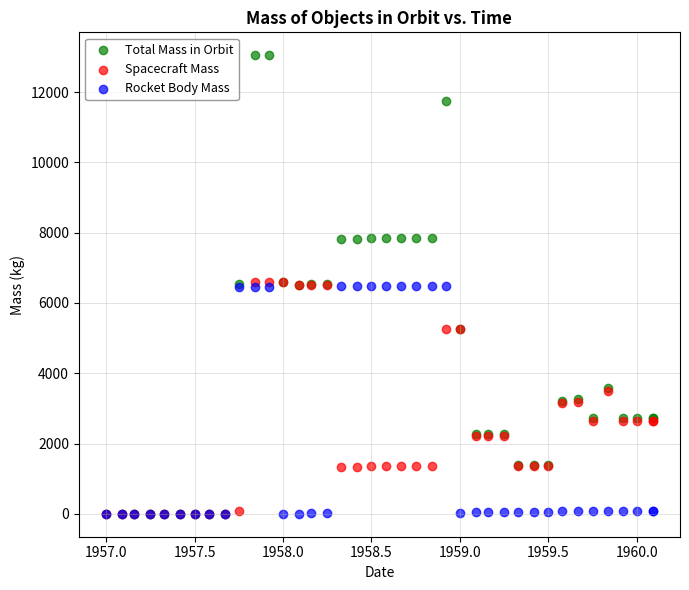

Which series has the widest spread of Y values?

Total Mass in Orbit